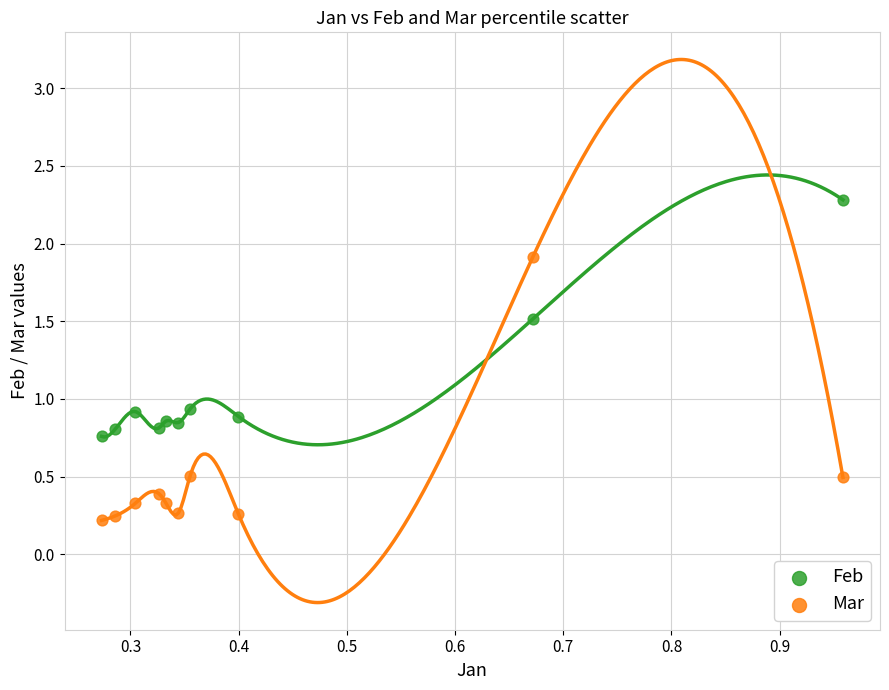

Across all data points, what is the range of X values (max minus min)?

0.7